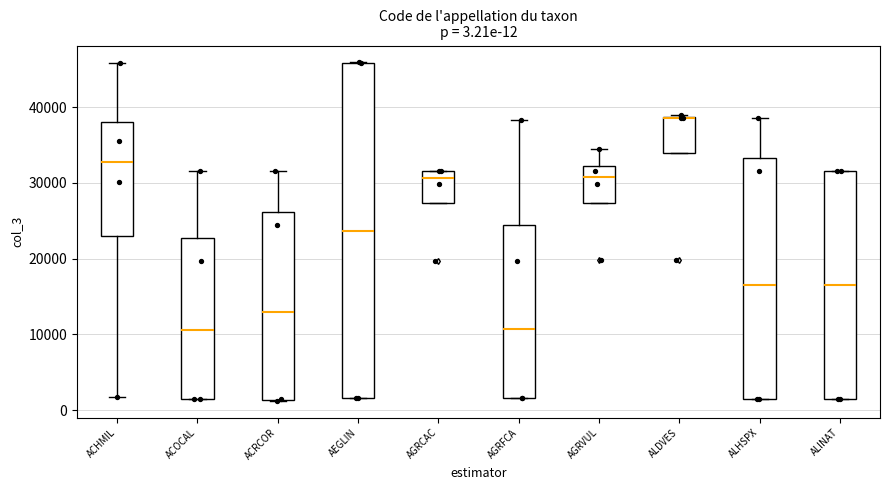

Which box is the tallest, from its lower edge to its upper edge?

AEGLIN